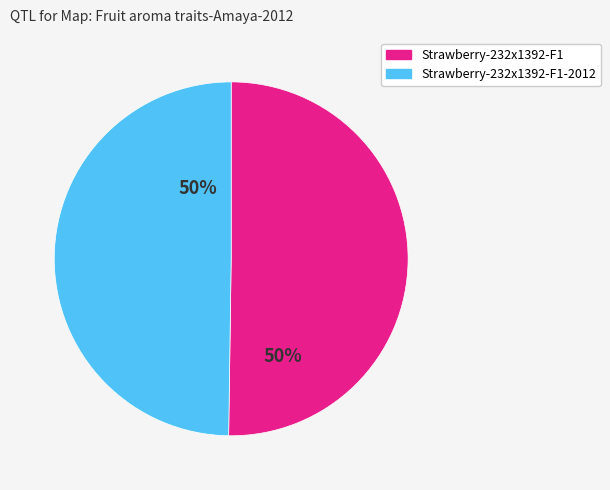

To the nearest percent, what is the average slice percentage?

50%